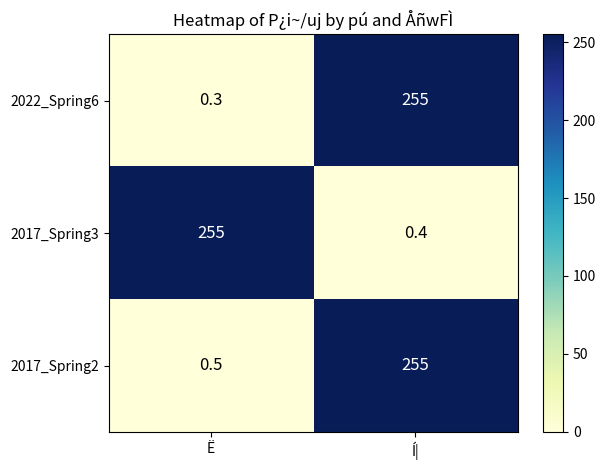

How many categories are shown in the chart?

2